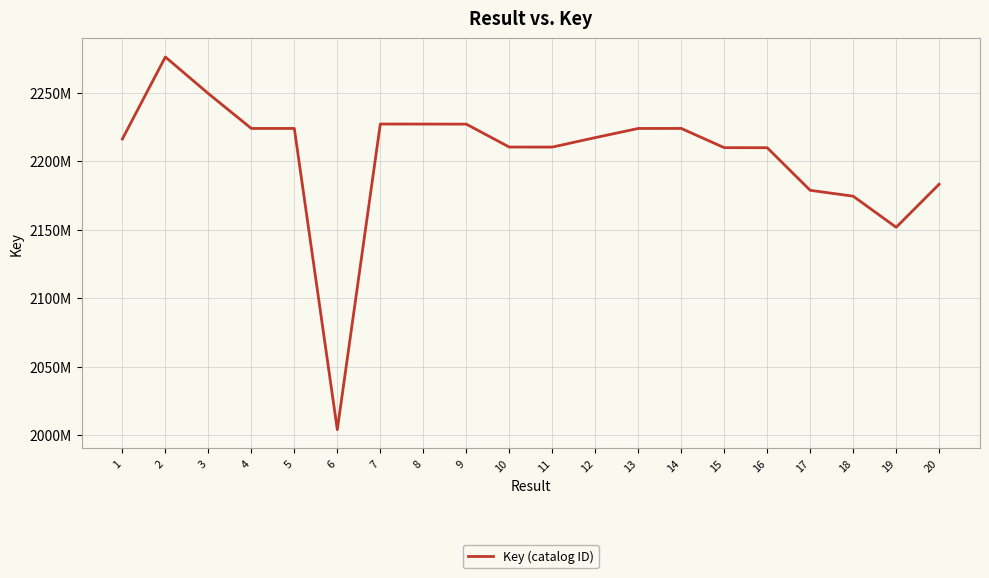

Is this an area chart (filled region under the line)?

No